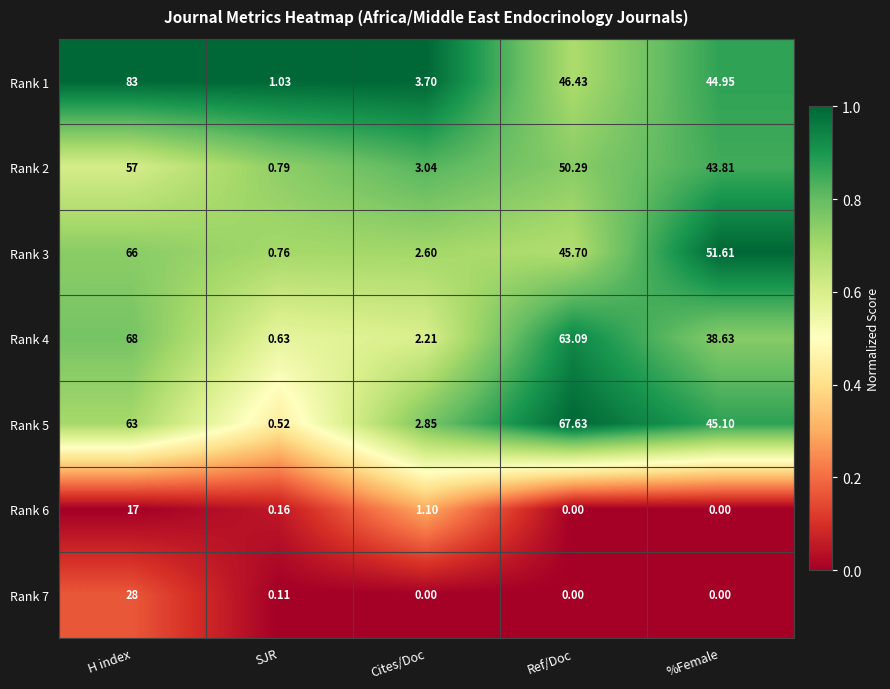

How many categories are shown in the chart?

5